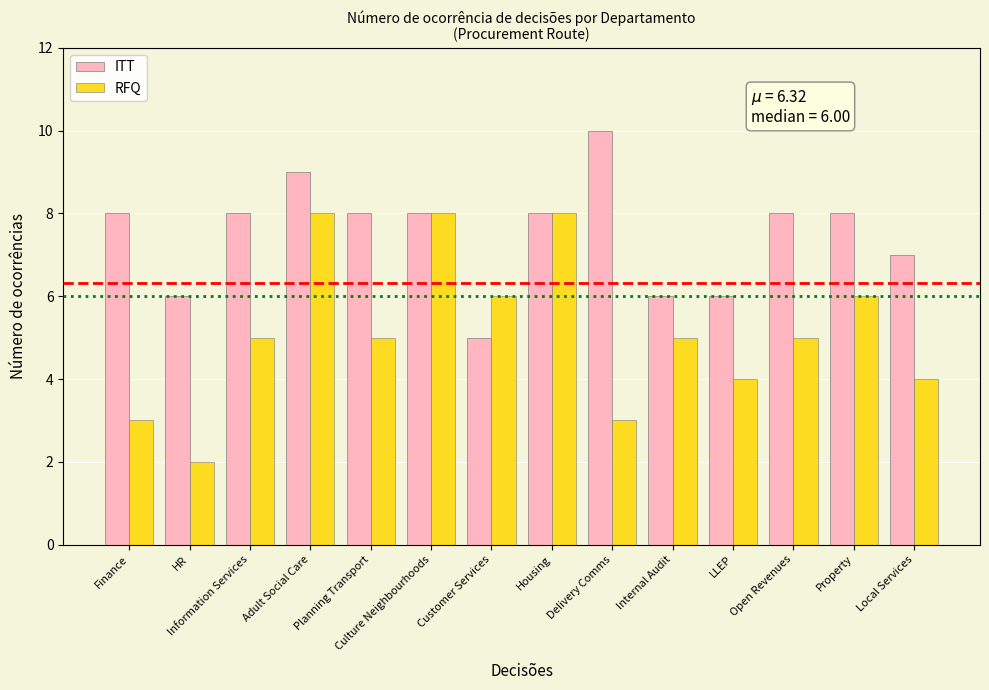

How many categories are shown in the chart?

14